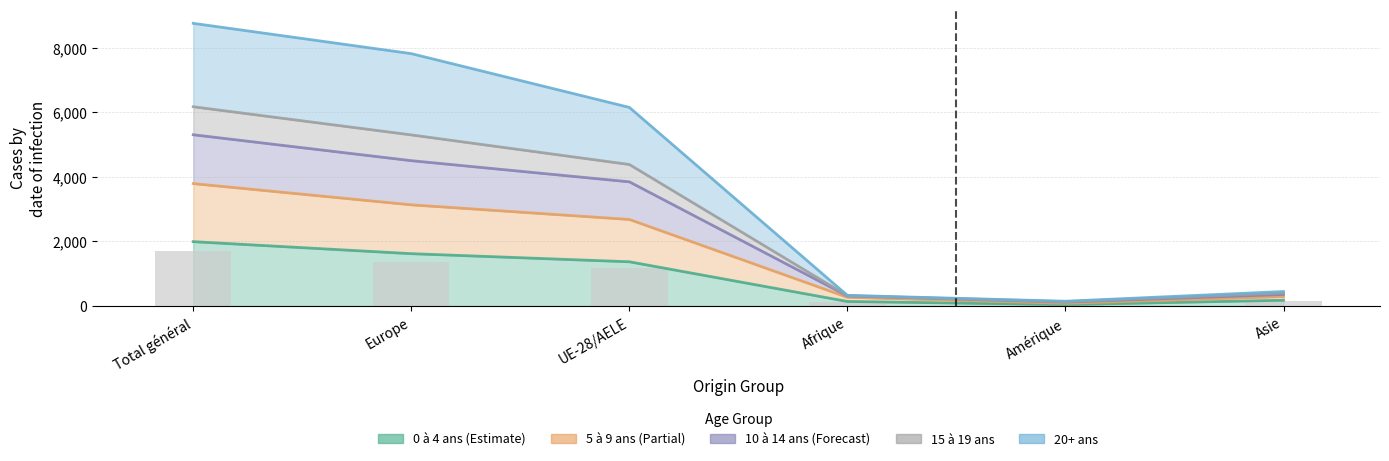

What are all the series names shown in the legend?

0 à 4 ans, 5 à 9 ans, 10 à 14 ans, 15 à 19 ans, 20+ ans